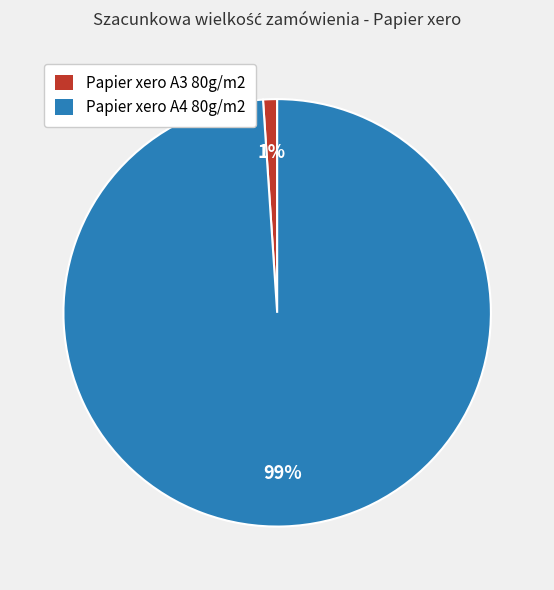

Which category has the biggest portion of the pie?

Papier xero A4 80g/m2